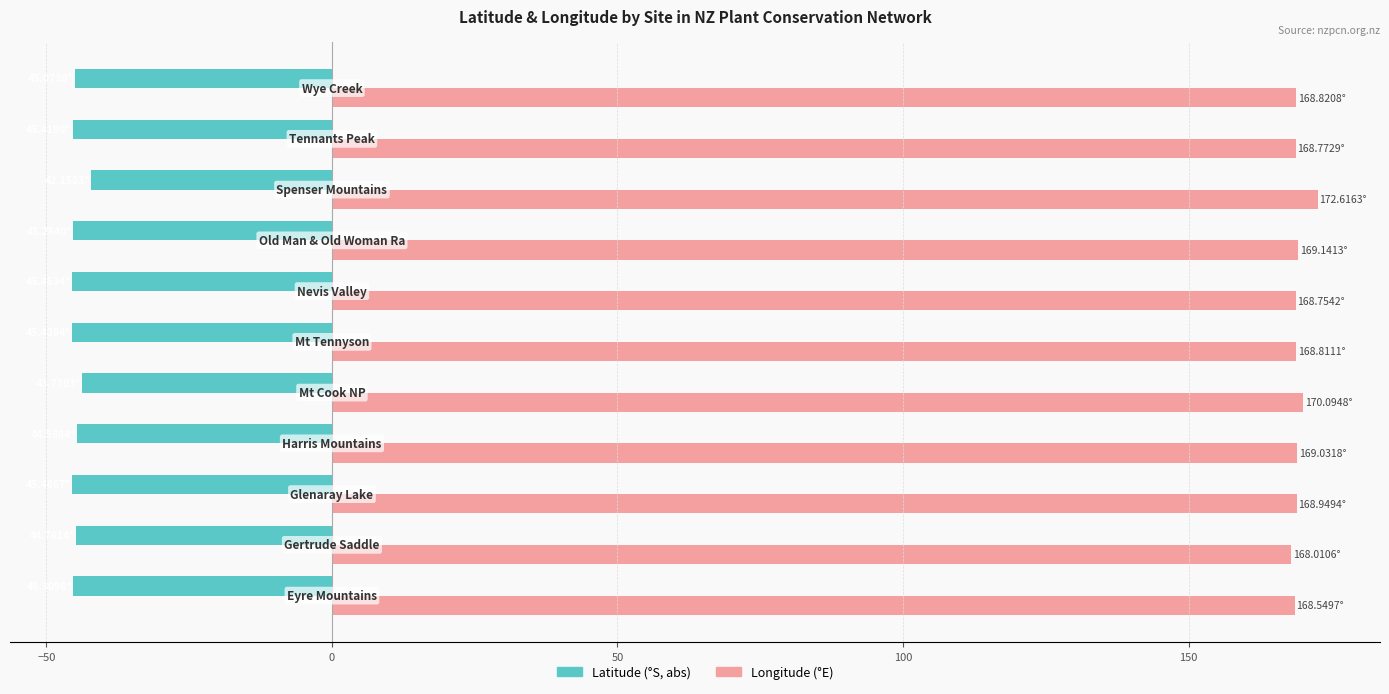

At how many categories does at least one series exceed 114?

11